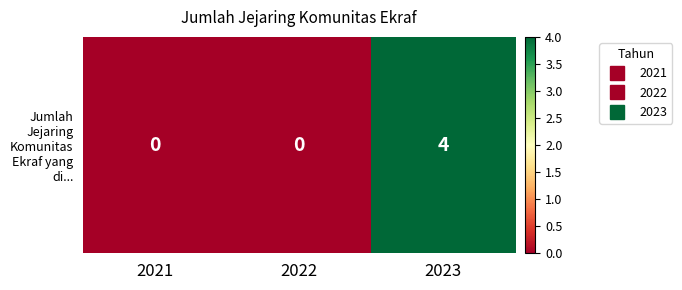

The value at 2022 is 0. True or false?

True